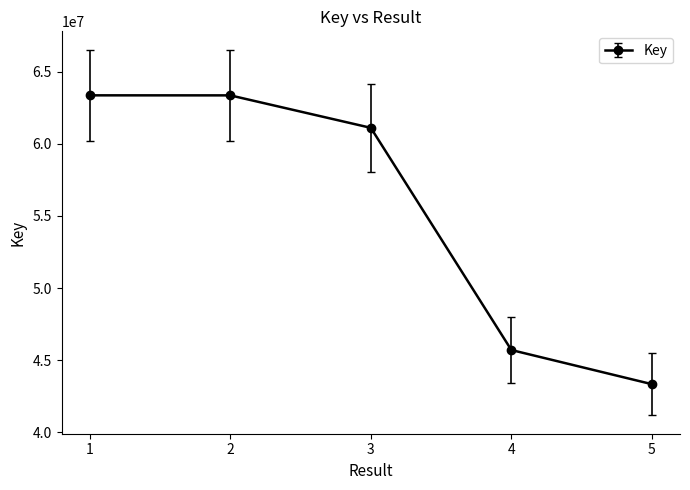

What is the greatest value displayed?

63362231